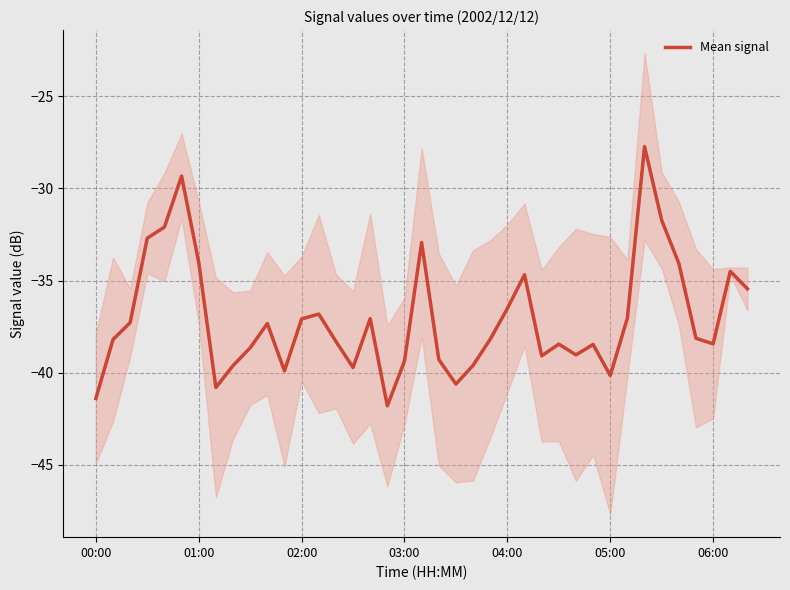

What position from the left is 03:00?

19